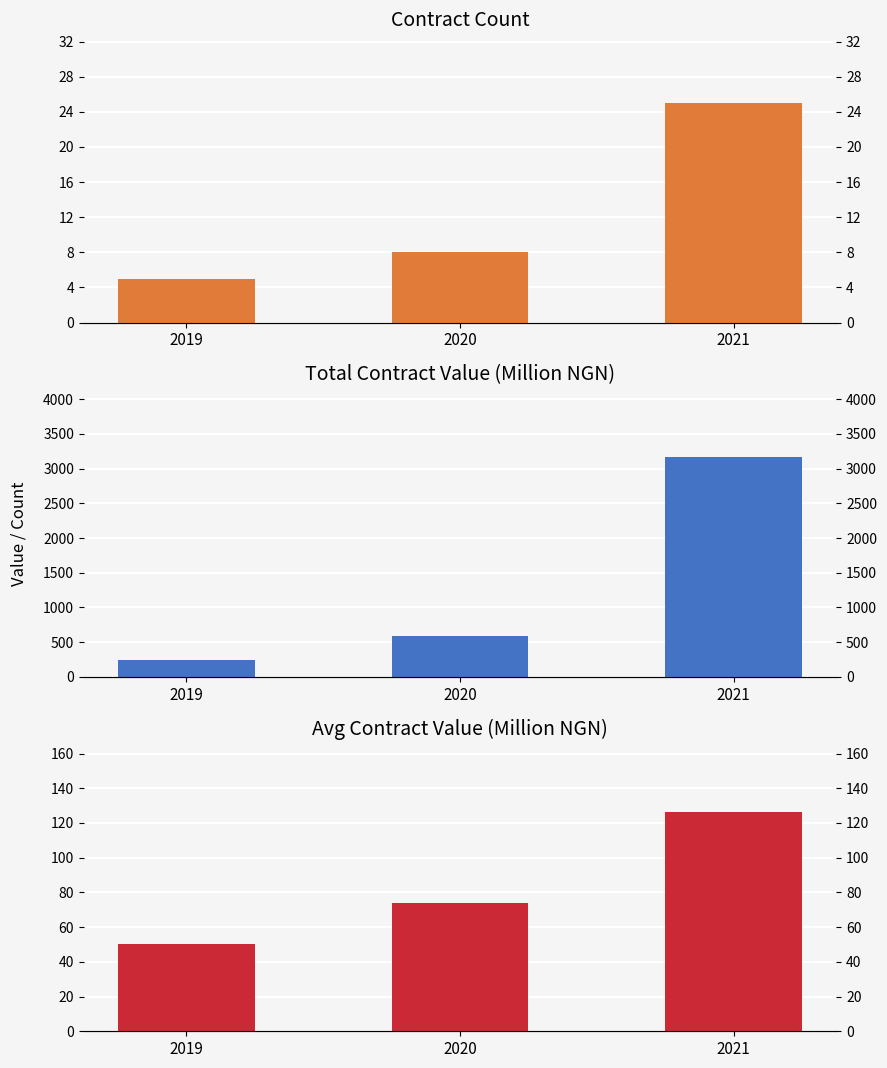

What is the total value across all series at 2020?

675.2